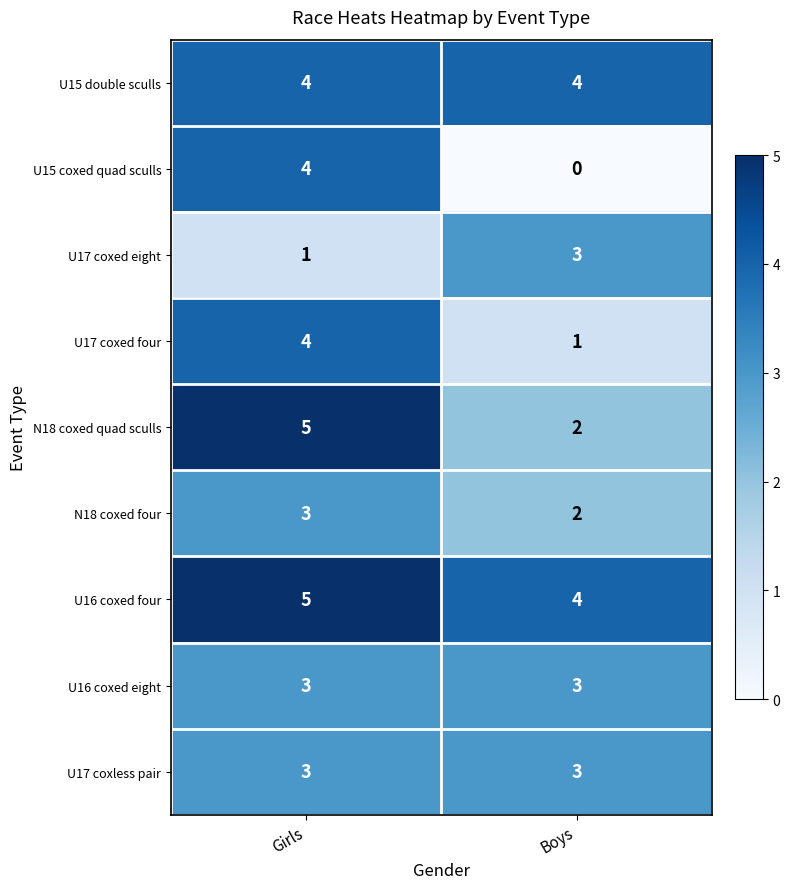

Reading left to right, list all the values displayed in this chart.

U15 double sculls: Girls=4	Boys=4
U15 coxed quad sculls: Girls=4	Boys=0
U17 coxed eight: Girls=1	Boys=3
U17 coxed four: Girls=4	Boys=1
N18 coxed quad sculls: Girls=5	Boys=2
N18 coxed four: Girls=3	Boys=2
U16 coxed four: Girls=5	Boys=4
U16 coxed eight: Girls=3	Boys=3
U17 coxless pair: Girls=3	Boys=3